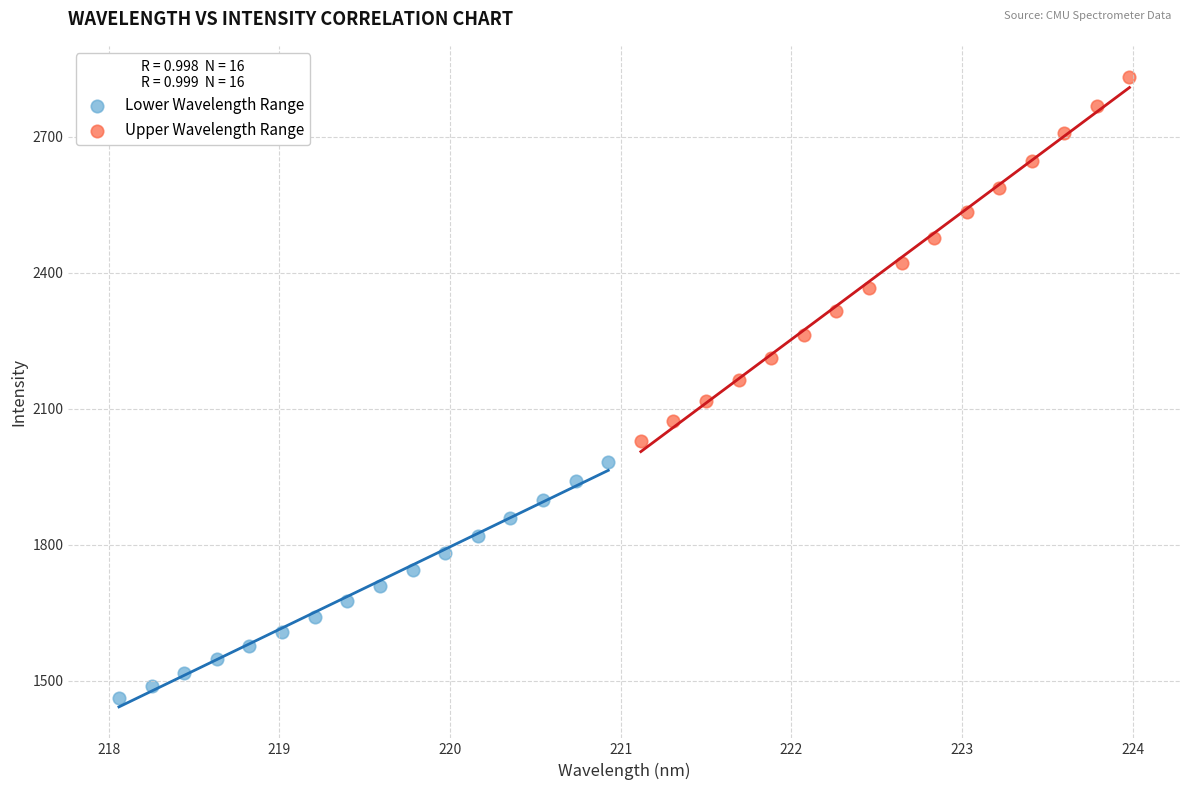

Which series contains the highest Y value?

Upper Wavelength Range